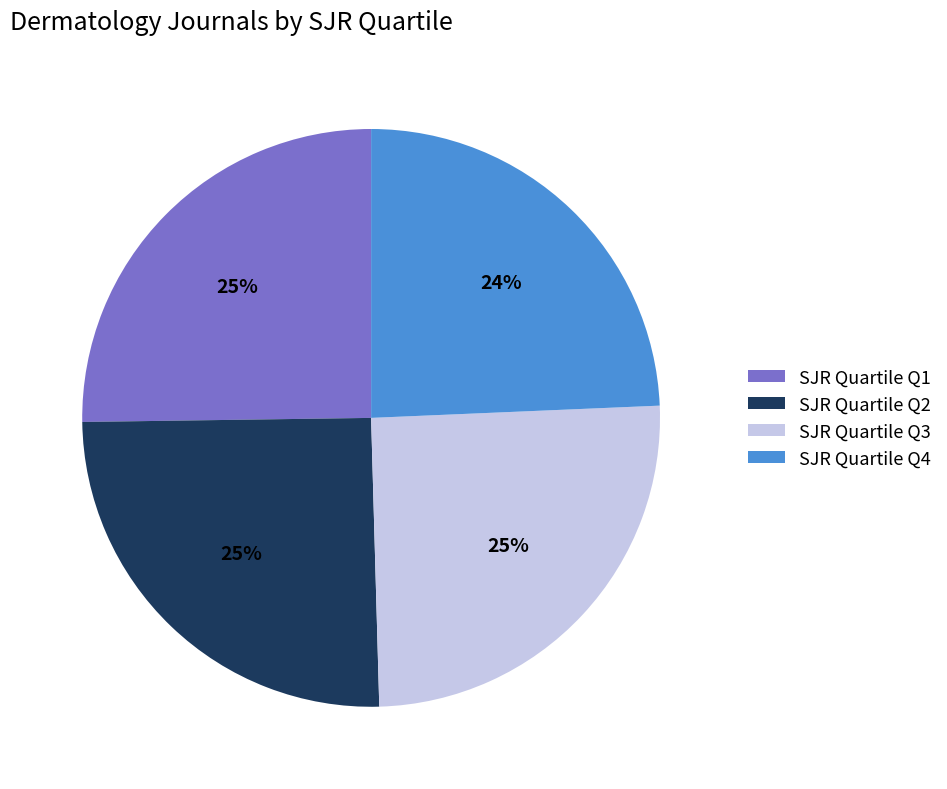

How many slices are in this pie chart?

4